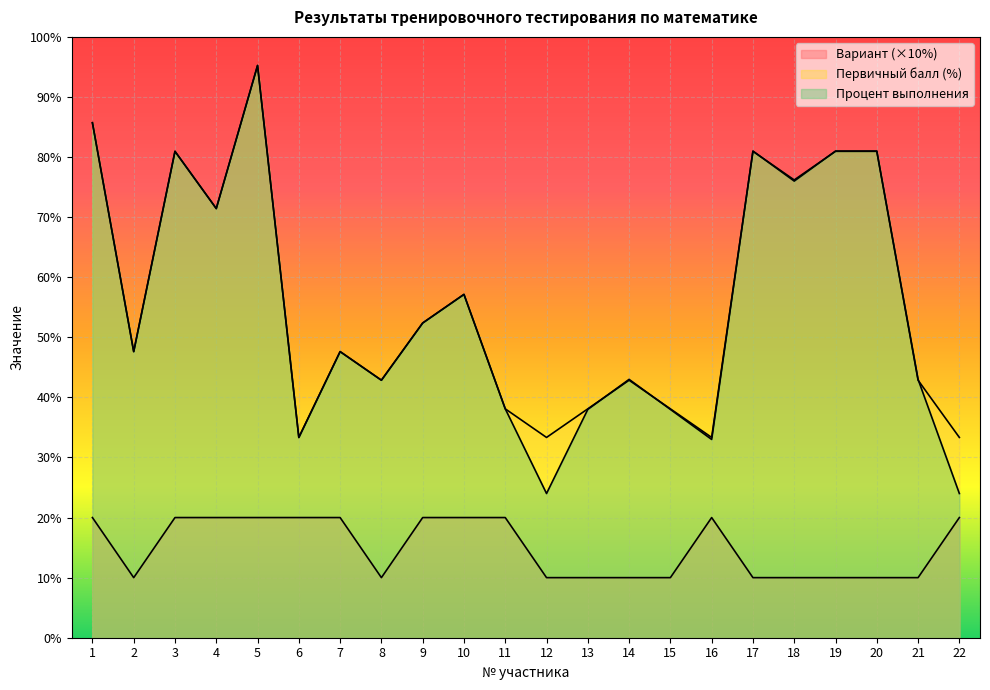

What is the difference between the maximum and minimum values in the Первичный балл series?

61.9